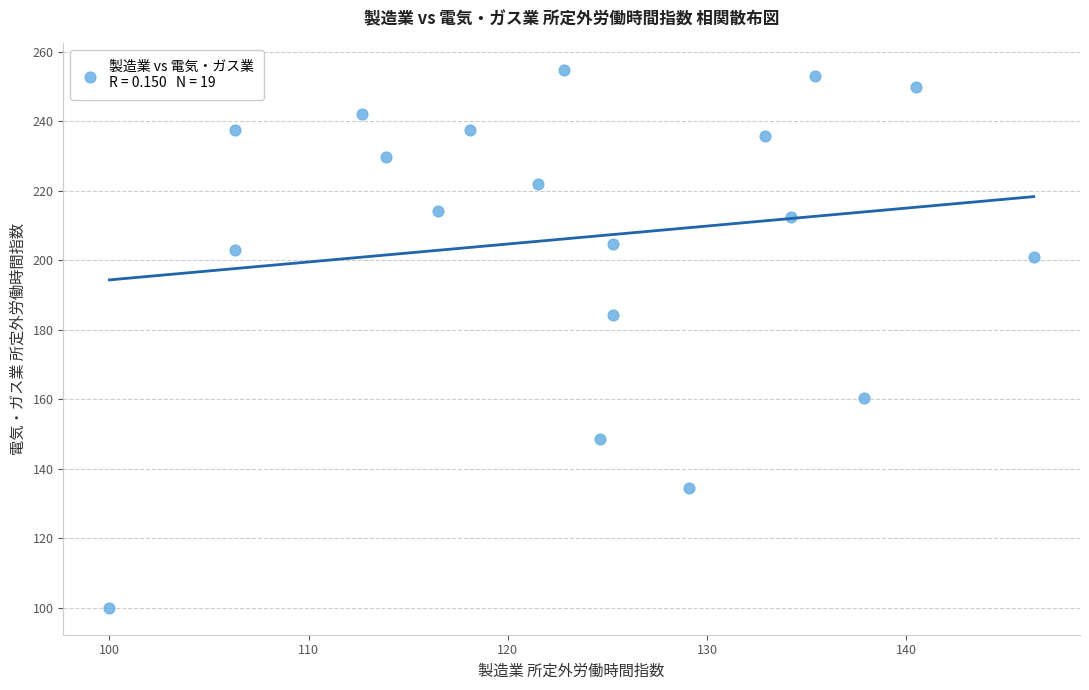

What is the range of X values (max minus min)?

46.4